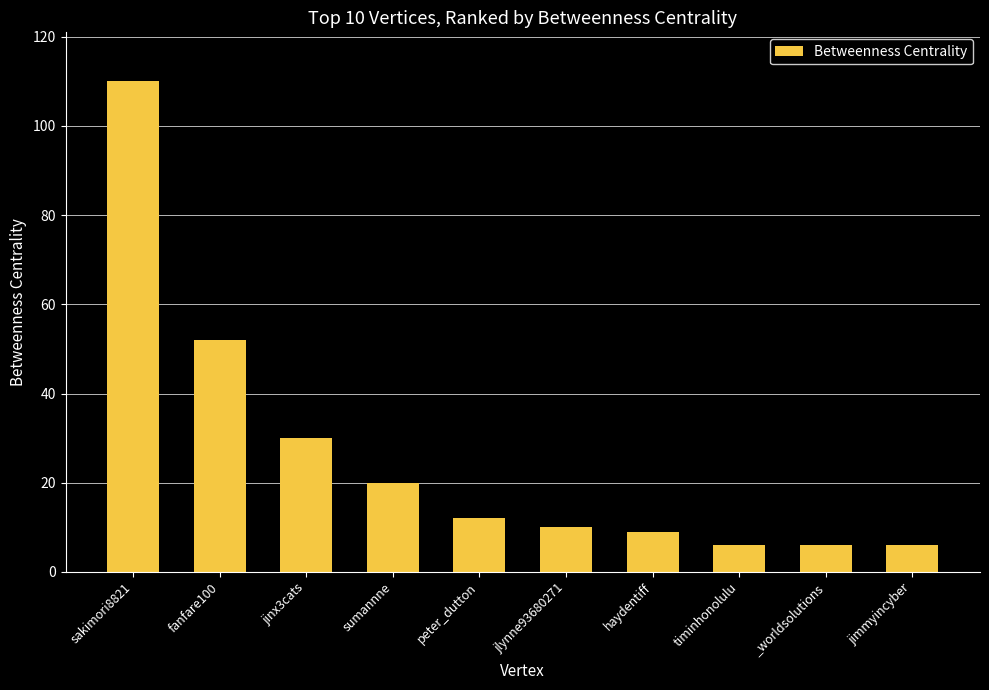

What is the difference between the maximum and minimum values?

104